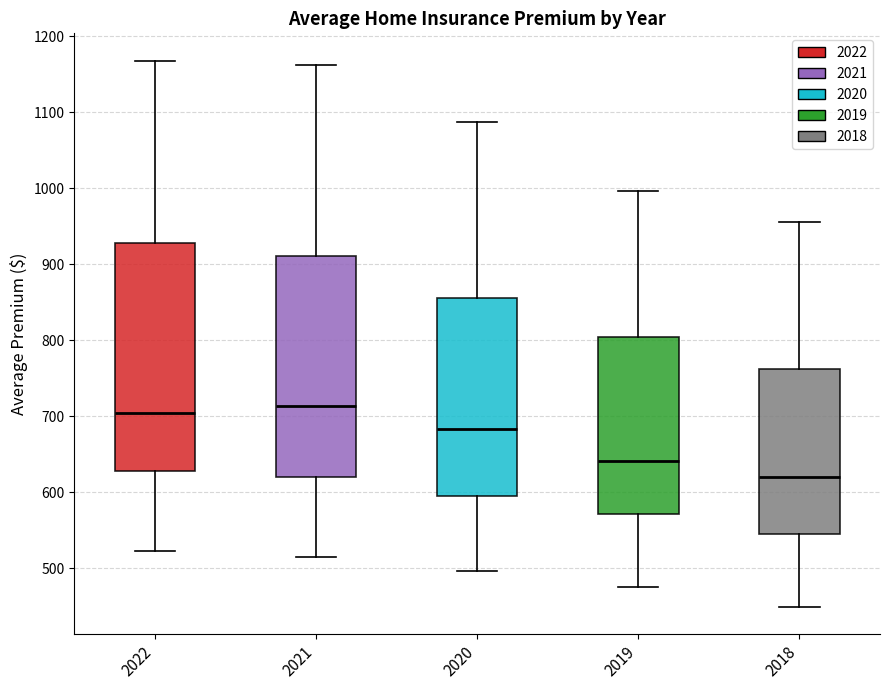

Reading left to right, transcribe this box plot: for each box, give where its median line is, the range the box spans, and where its two whiskers end, as read against the y-axis. The values are not printed on the chart, so give them approximately, as read against the axis.

2022: median 700, box 630 to 930, whiskers 520 to 1170
2021: median 710, box 620 to 910, whiskers 510 to 1160
2020: median 680, box 600 to 860, whiskers 500 to 1090
2019: median 640, box 570 to 800, whiskers 480 to 1000
2018: median 620, box 550 to 760, whiskers 450 to 960